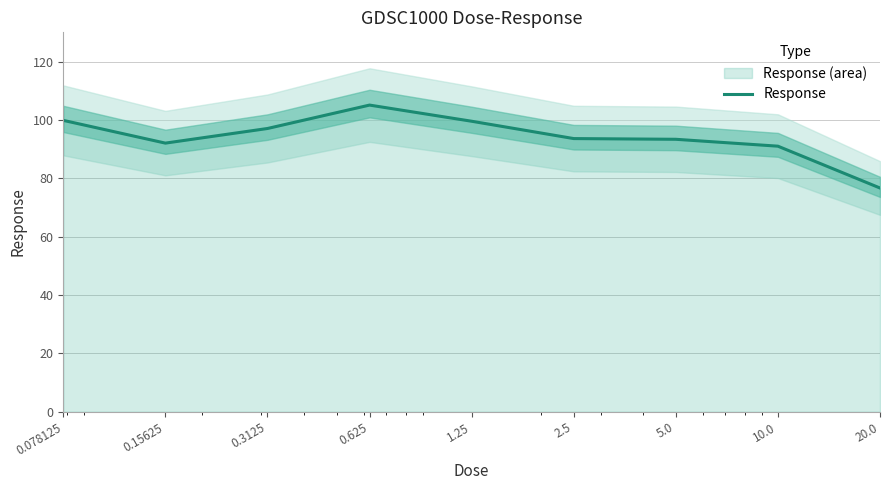

The chart shows a value of 91.0 at 10.0. True or false?

True